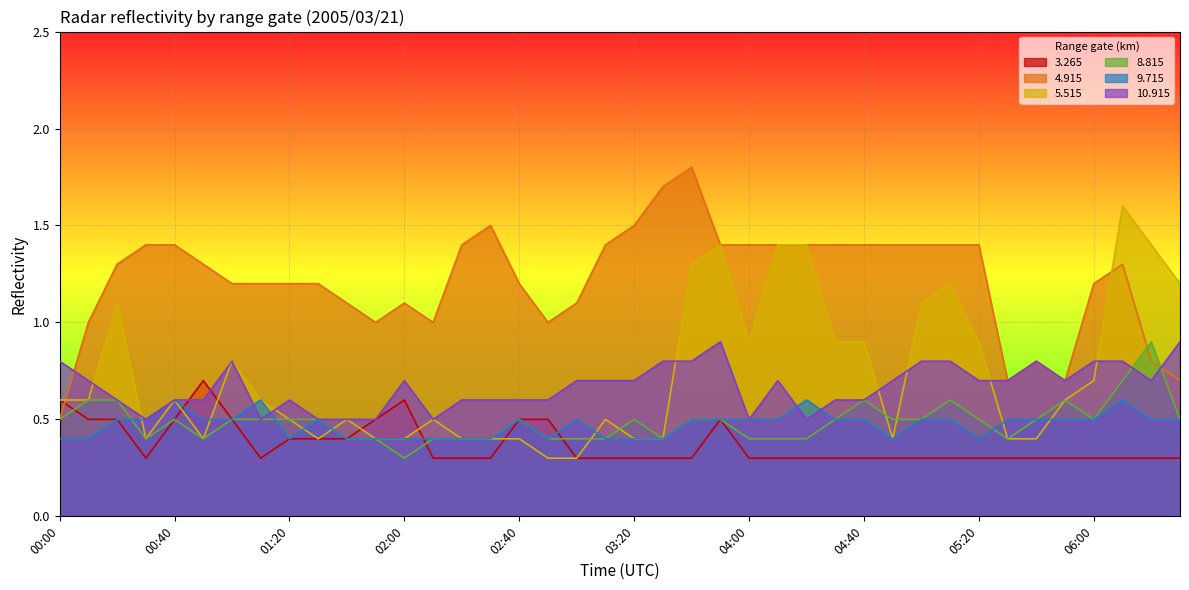

What is the total value across all series at 00:00?

3.4